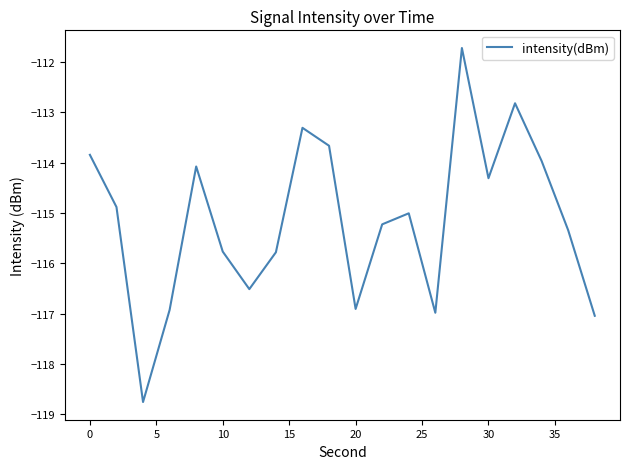

What is the difference between the maximum and minimum values?

7.0